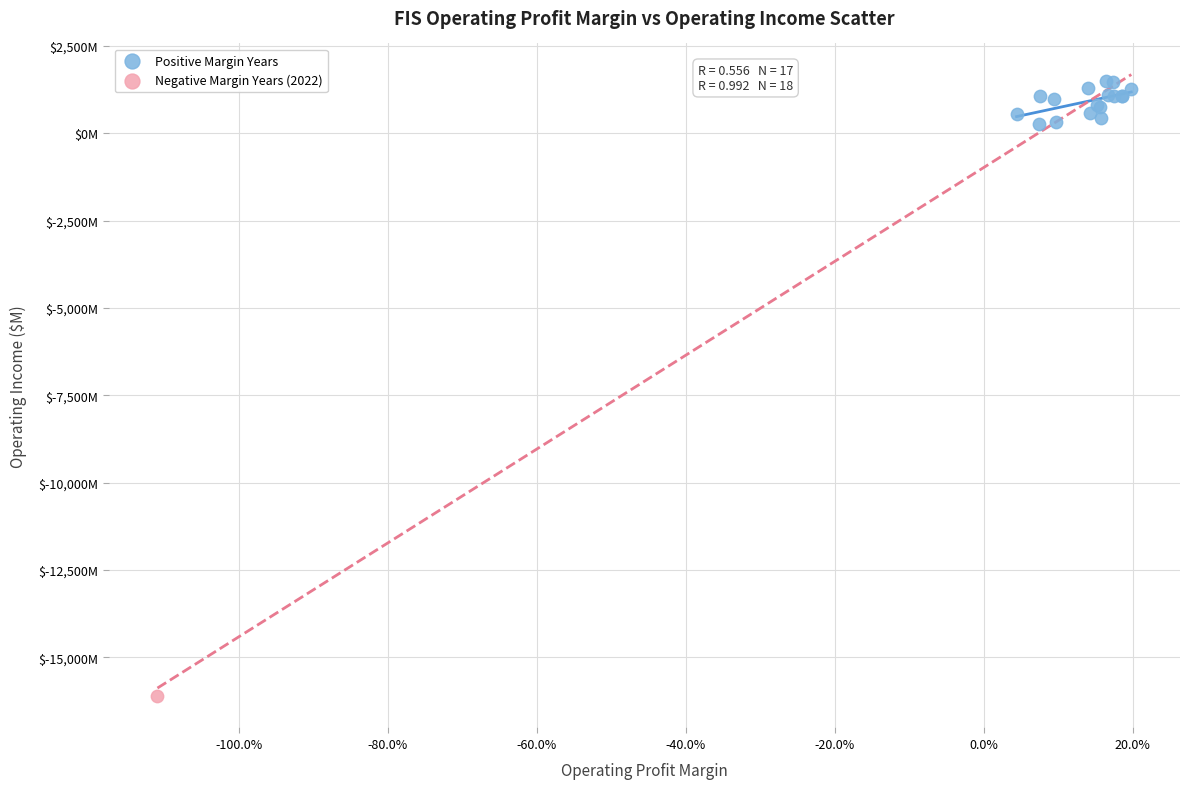

What are all the series names shown in the legend?

Positive Margin Years, Negative Margin Years (2022)